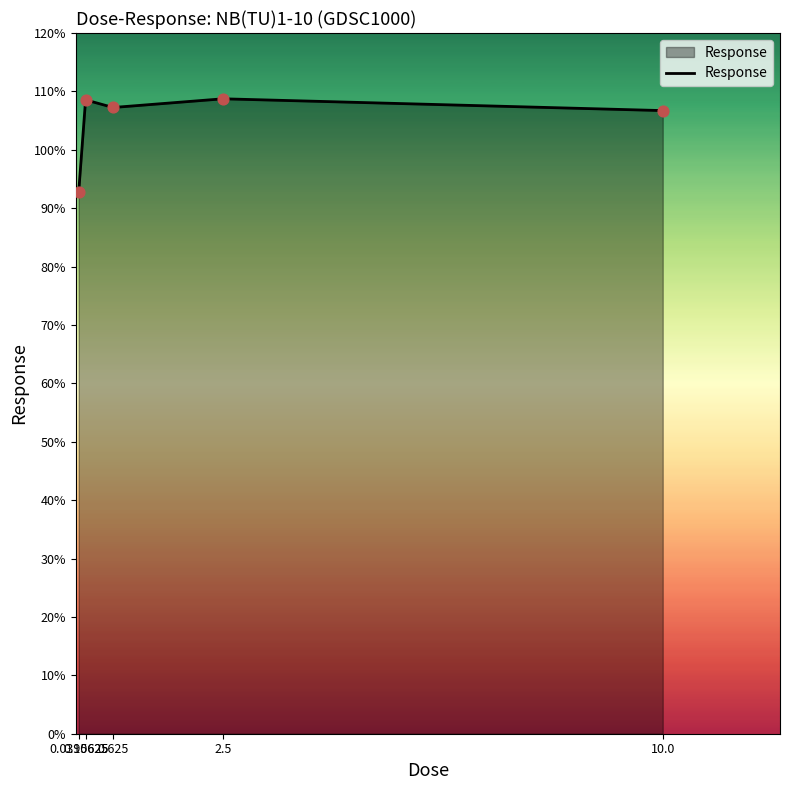

Between 0.0390625 and 0.625, which is larger?

0.625